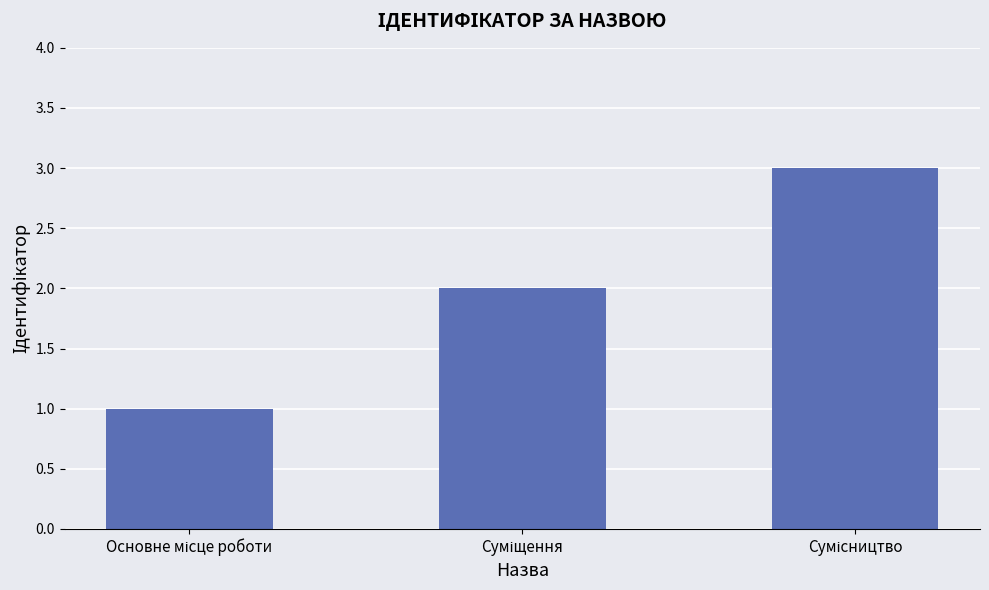

What is the maximum value shown in the chart?

3